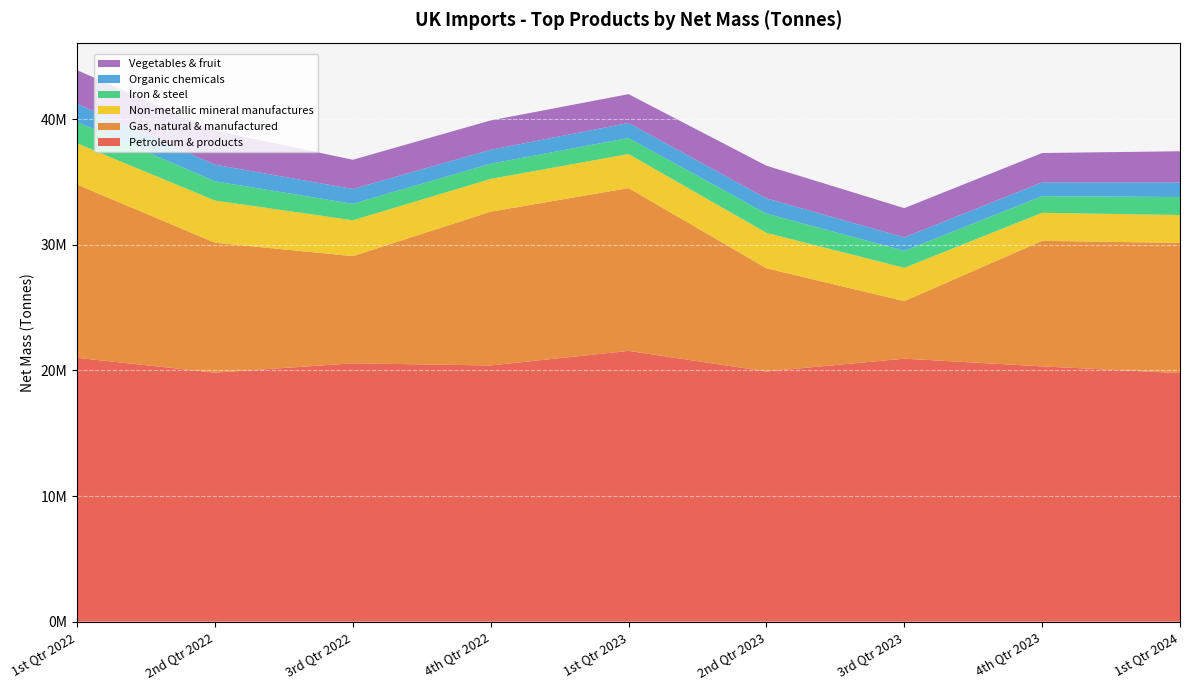

Reading left to right, transcribe all the data shown in this chart.

Petroleum & products: 1st Qtr 2022=21001330.8	2nd Qtr 2022=19820712.5	3rd Qtr 2022=20564594.9	4th Qtr 2022=20395040.9	1st Qtr 2023=21552683.7	2nd Qtr 2023=19916317.5	3rd Qtr 2023=20934249.3	4th Qtr 2023=20320504.2	1st Qtr 2024=19782464.2
Gas, natural & manufactured: 1st Qtr 2022=13790156.1	2nd Qtr 2022=10347972.7	3rd Qtr 2022=8532822.2	4th Qtr 2022=12239383.8	1st Qtr 2023=12964639.3	2nd Qtr 2023=8216773.3	3rd Qtr 2023=4579699.5	4th Qtr 2023=9995182.1	1st Qtr 2024=10369051.4
Non-metallic mineral manufactures: 1st Qtr 2022=3282087.9	2nd Qtr 2022=3354460.9	3rd Qtr 2022=2856551.6	4th Qtr 2022=2609822.5	1st Qtr 2023=2709316.9	2nd Qtr 2023=2818294.9	3rd Qtr 2023=2653902.5	4th Qtr 2023=2229906.1	1st Qtr 2024=2218091.5
Iron & steel: 1st Qtr 2022=1706295.7	2nd Qtr 2022=1532355.3	3rd Qtr 2022=1307721.9	4th Qtr 2022=1212450.6	1st Qtr 2023=1272505.5	2nd Qtr 2023=1528652.0	3rd Qtr 2023=1354980.4	4th Qtr 2023=1325244.7	1st Qtr 2024=1436190.5
Organic chemicals: 1st Qtr 2022=1445013.8	2nd Qtr 2022=1321527.9	3rd Qtr 2022=1180643.4	4th Qtr 2022=1105155.9	1st Qtr 2023=1198679.3	2nd Qtr 2023=1211377.7	3rd Qtr 2023=1066053.7	4th Qtr 2023=1096761.0	1st Qtr 2024=1150858.3
Vegetables & fruit: 1st Qtr 2022=2674031.4	2nd Qtr 2022=2704911.7	3rd Qtr 2022=2326906.4	4th Qtr 2022=2338636.8	1st Qtr 2023=2293499.1	2nd Qtr 2023=2604868.0	3rd Qtr 2023=2329853.1	4th Qtr 2023=2338660.9	1st Qtr 2024=2488501.2